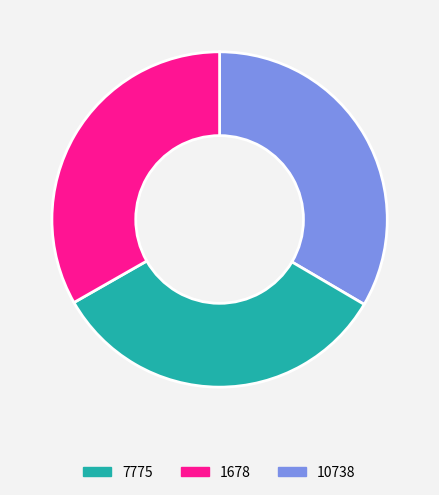

How many slices are in this pie chart?

3